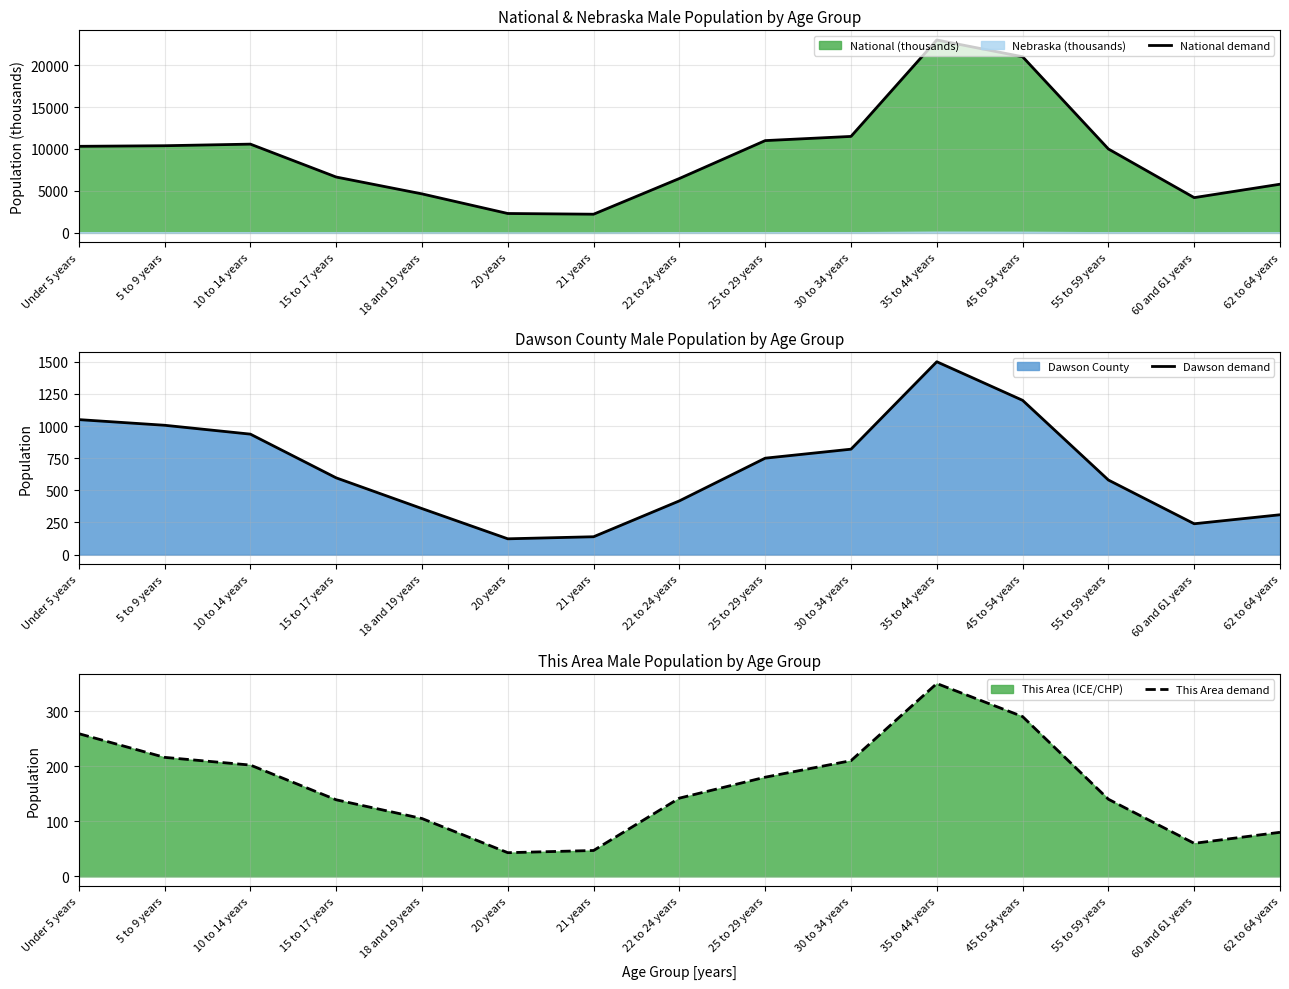

Rank the categories by Dawson demand value from highest to lowest.

35 to 44 years, 45 to 54 years, Under 5 years, 5 to 9 years, 10 to 14 years, 30 to 34 years, 25 to 29 years, 15 to 17 years, 55 to 59 years, 22 to 24 years, 18 and 19 years, 62 to 64 years, 60 and 61 years, 21 years, 20 years